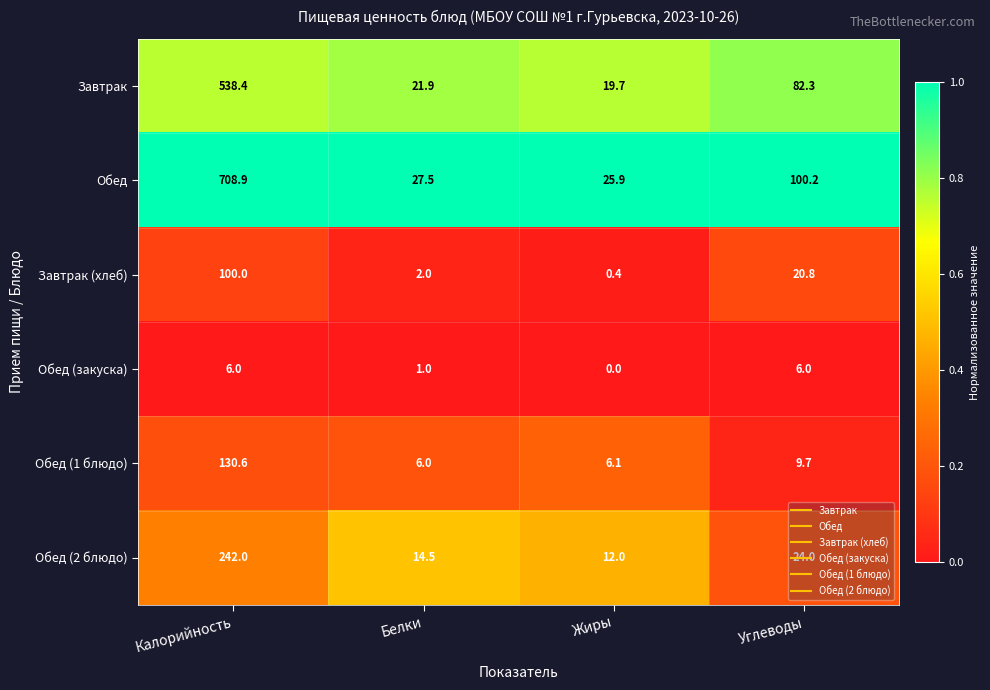

What is the total value across all series at Белки?

72.9